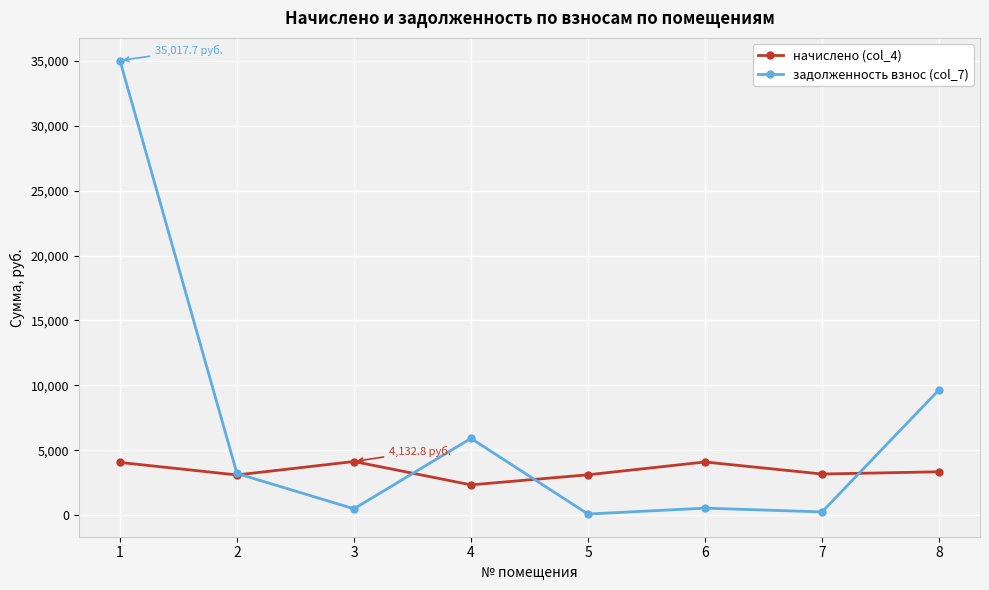

Rank the series by their average value, from highest to lowest.

задолженность взнос (col_7), начислено (col_4)